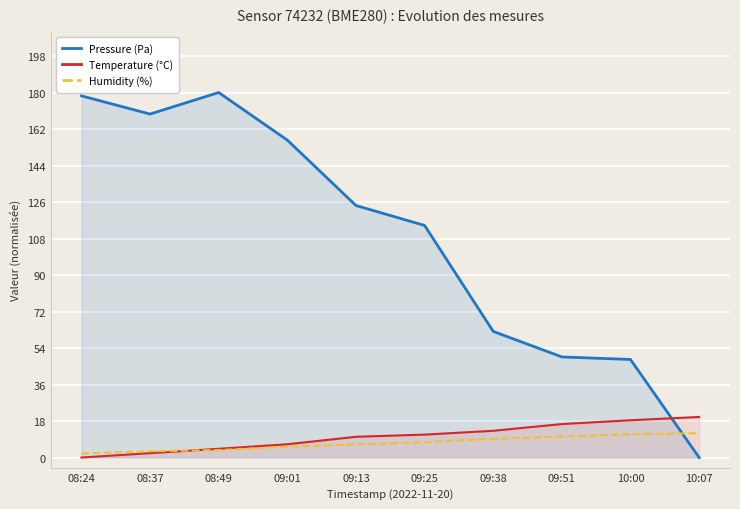

True or false: Temperature (°C) has a value of 16.4 at 09:25.

False